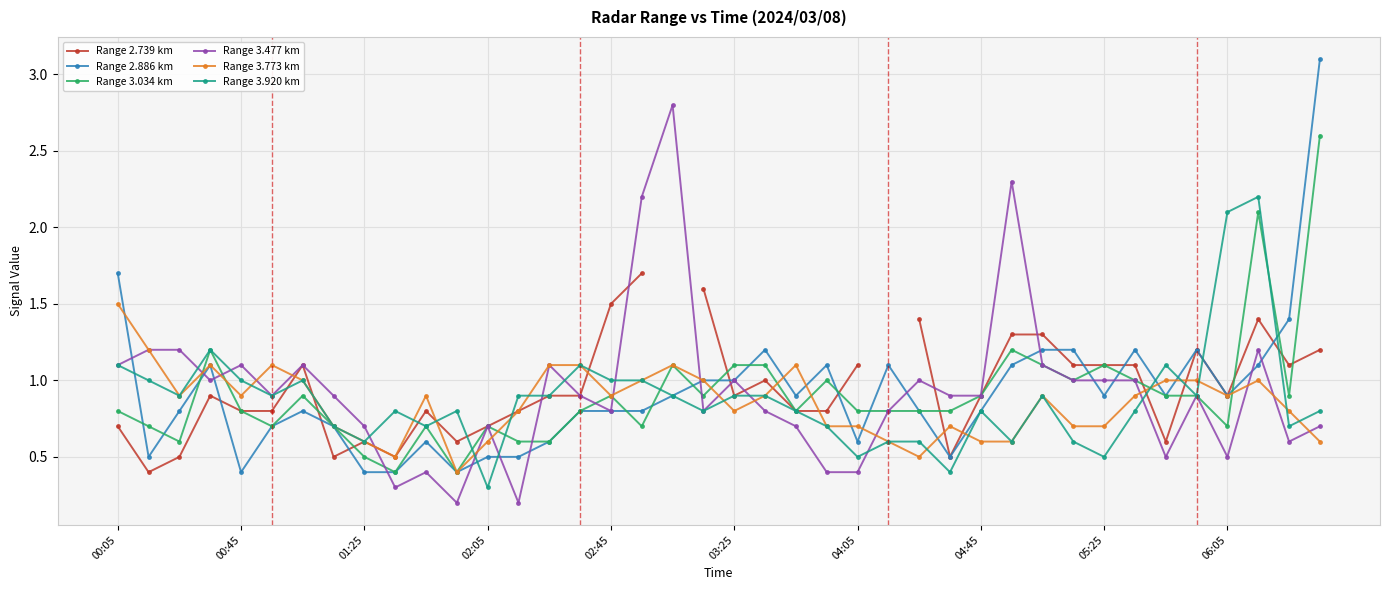

How many lines are shown in the chart?

6